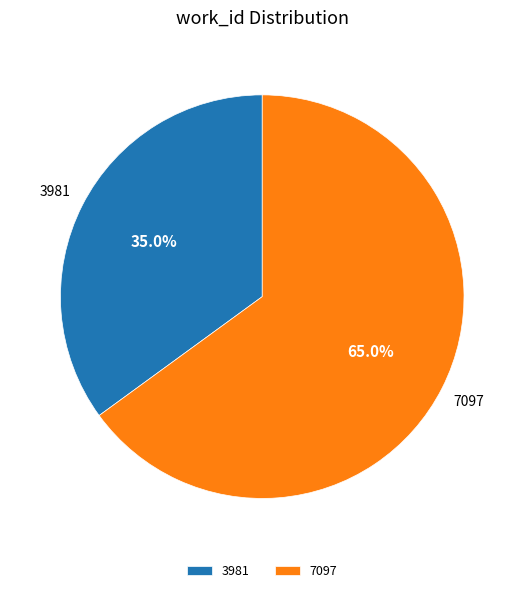

To the nearest percent, what is the difference between the 7097 and 3981 slice percentages?

30%